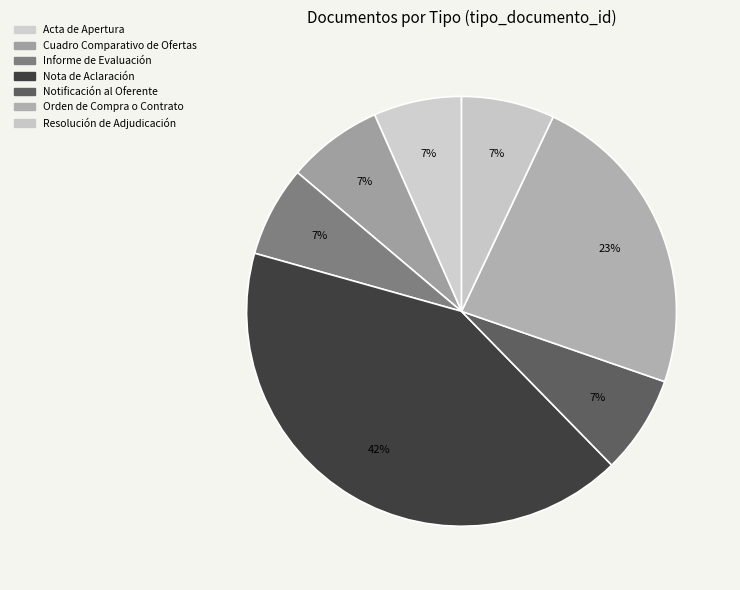

Count the number of slices in the pie.

7